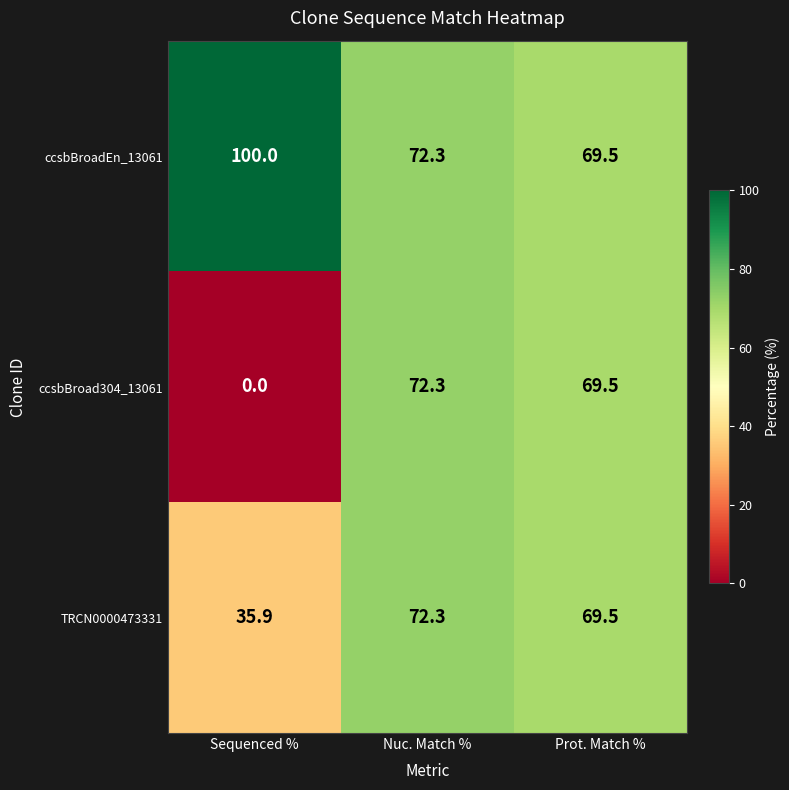

Is it true that TRCN0000473331 equals 112.0 at Prot. Match %?

False